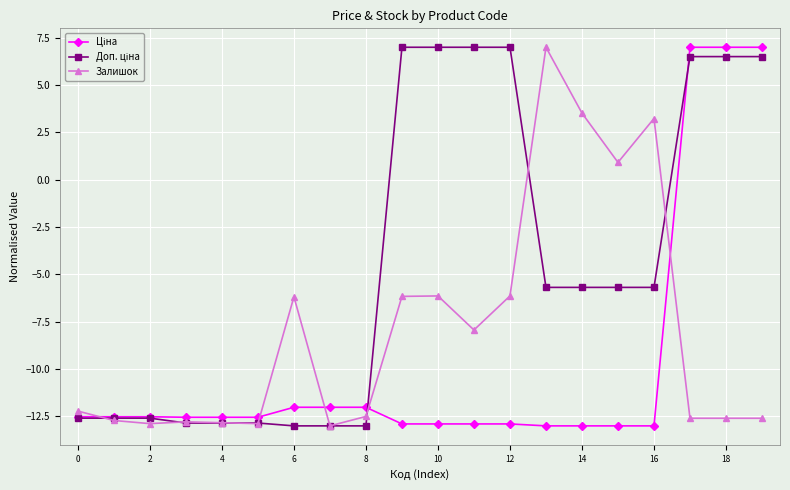

True or false: Залишок has more than 2 points higher than both neighbors.

True